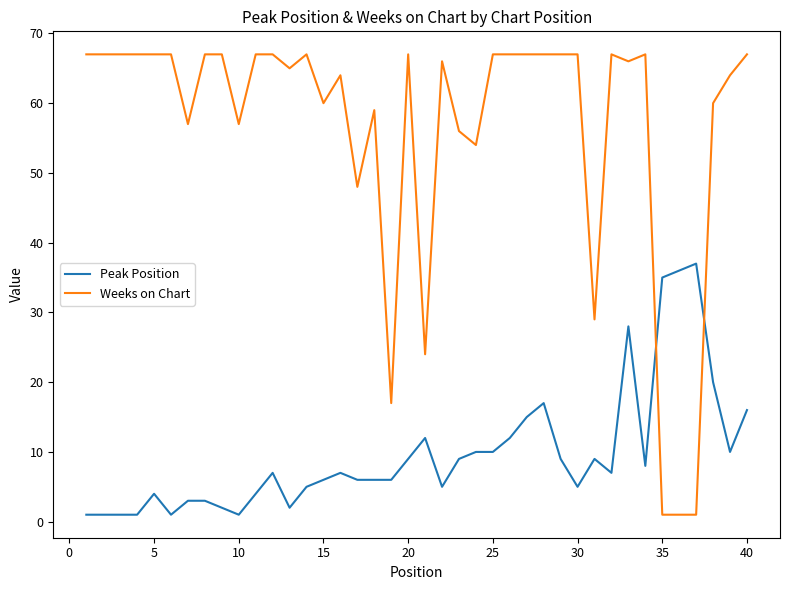

Which series has the largest range (max minus min)?

Weeks on Chart